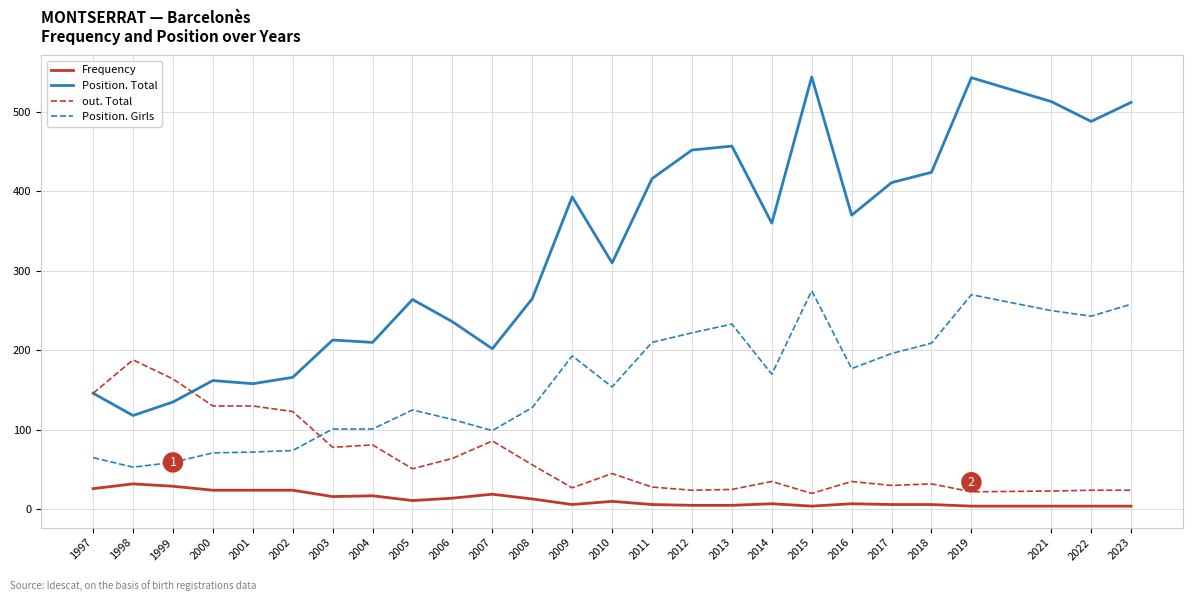

After their last crossing, which series has the higher values: Position. Total or out. Total?

Position. Total